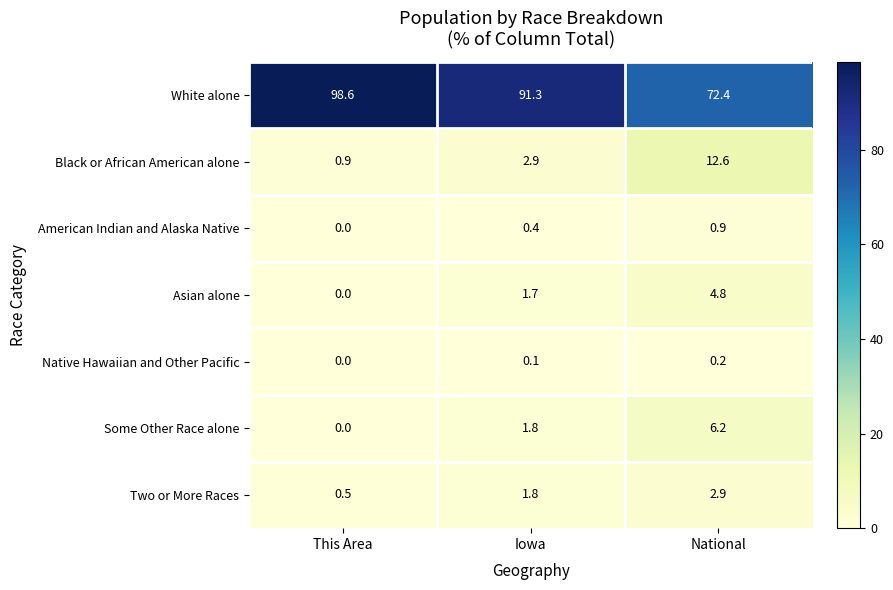

The value of Asian alone at Iowa is 1.7. True or false?

True